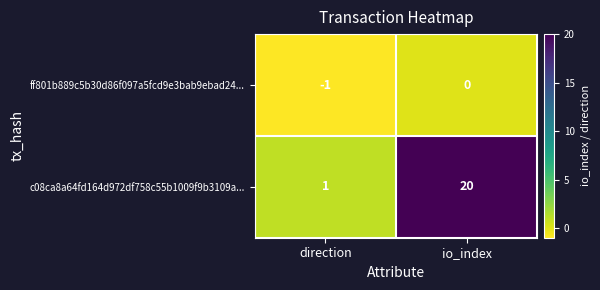

Which category has the highest value across all series?

io_index